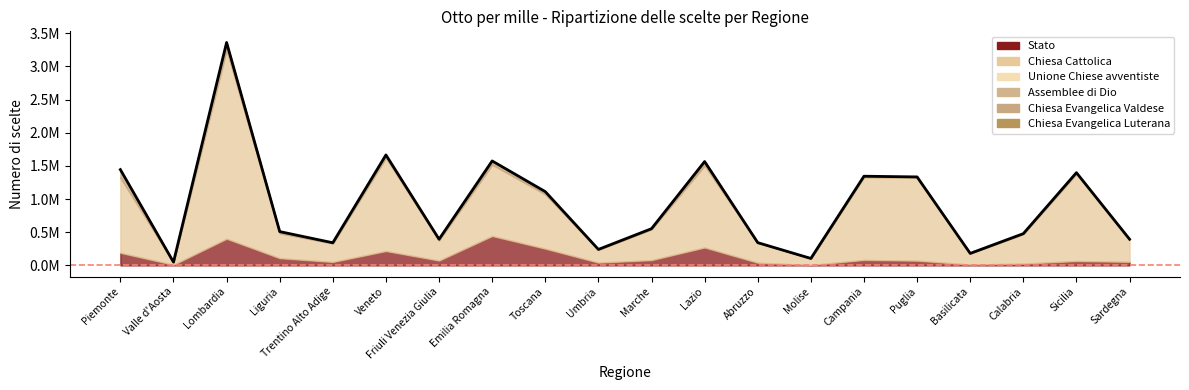

At which label does Chiesa Evangelica Valdese first exceed 9043?

Piemonte